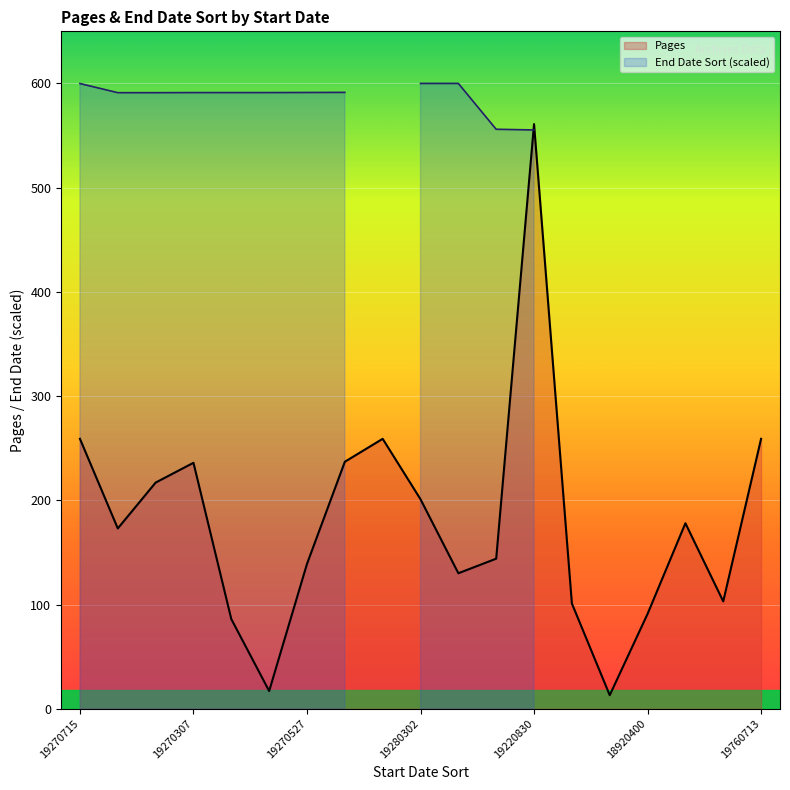

Which category has the highest value in the End Date Sort (scaled) series?

10